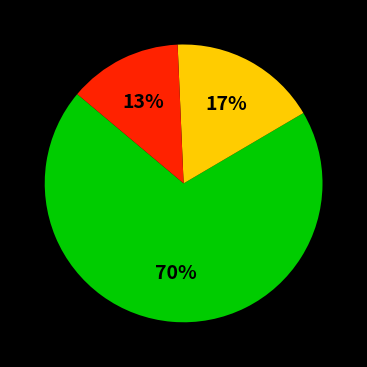

Count the number of slices in the pie.

3